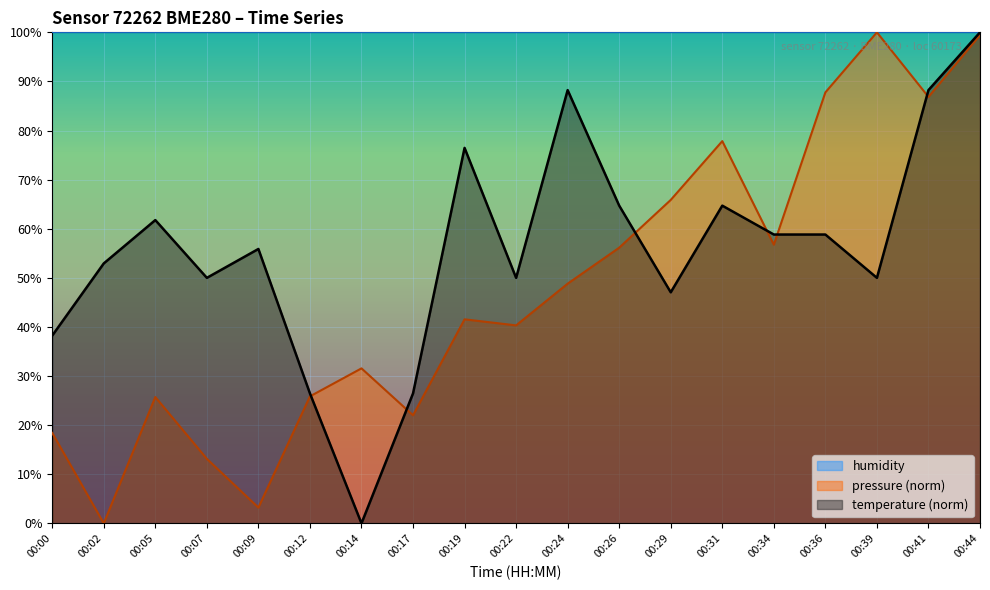

True or false: pressure has a value of 113.8 at 00:41.

False